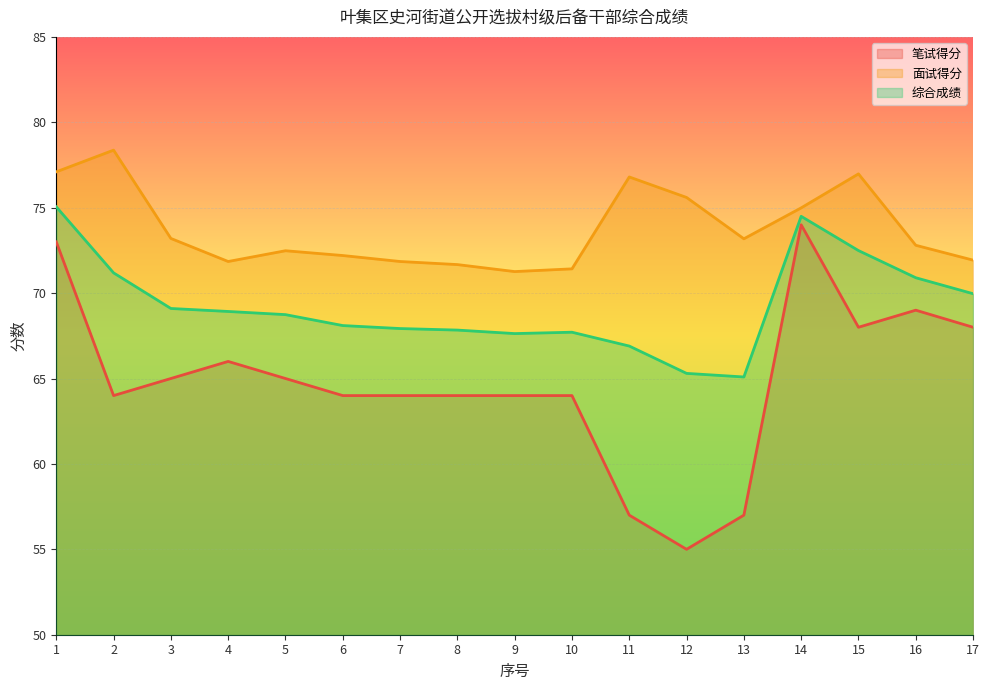

At which category does 综合成绩 reach its first local peak?

10